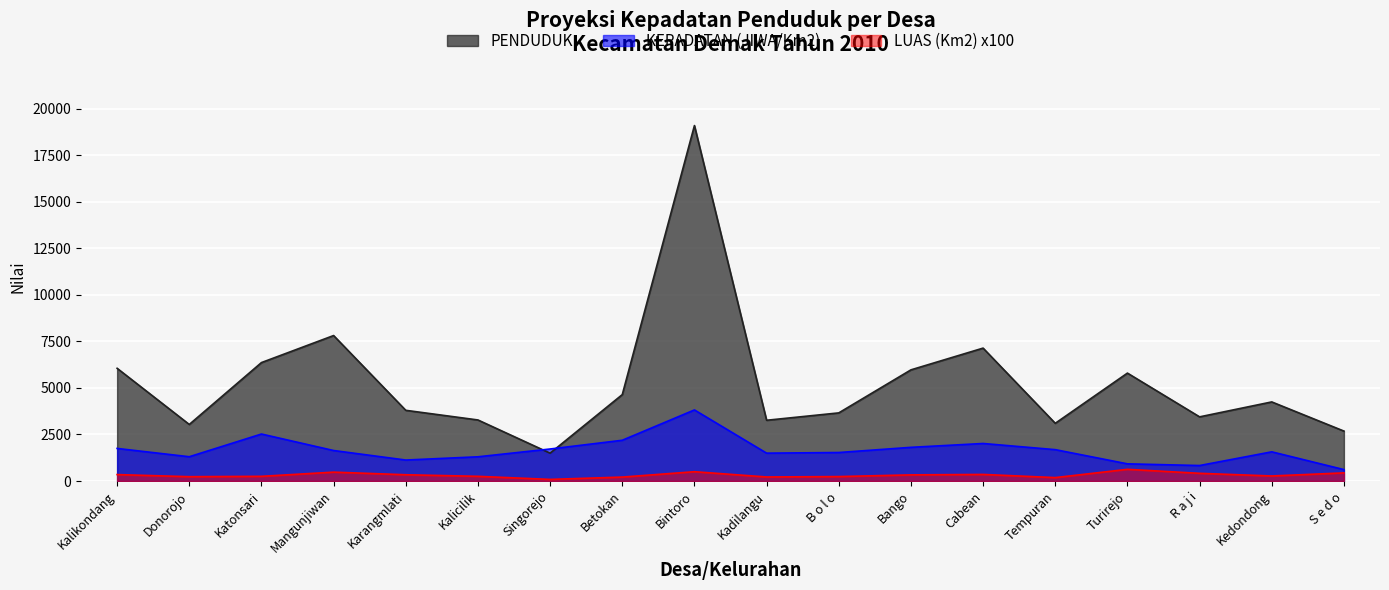

At Cabean, list the series in order from smallest to largest.

LUAS (Km2), KEPADATAN (JIWA/Km2), PENDUDUK